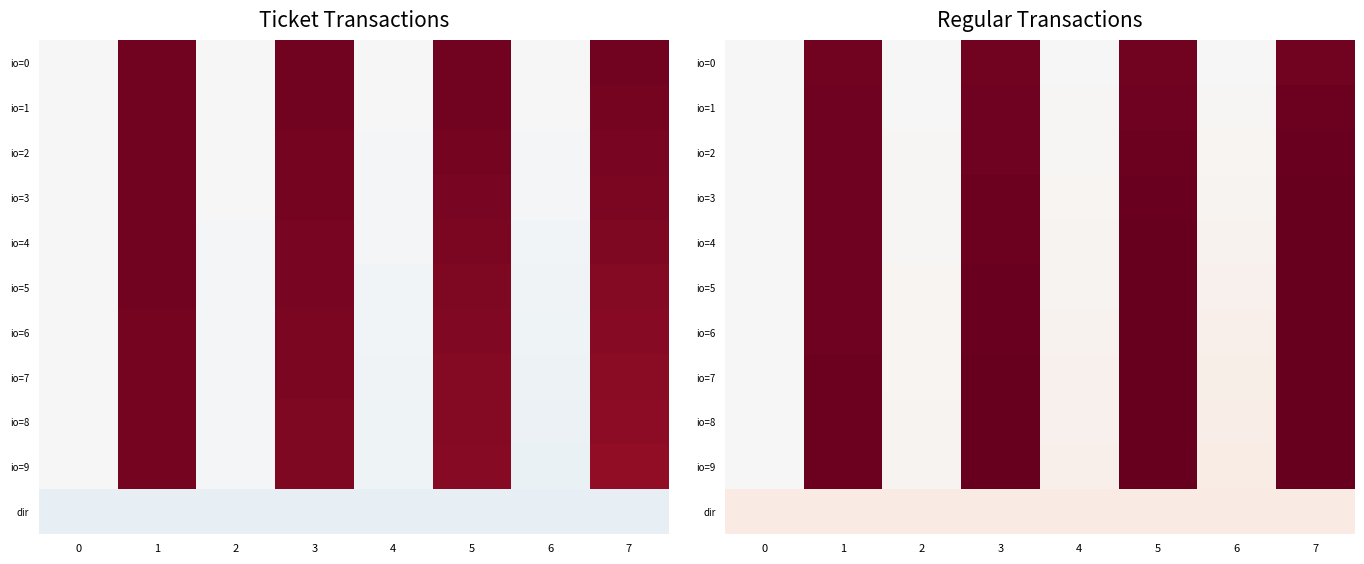

How many data points does each series have?

8